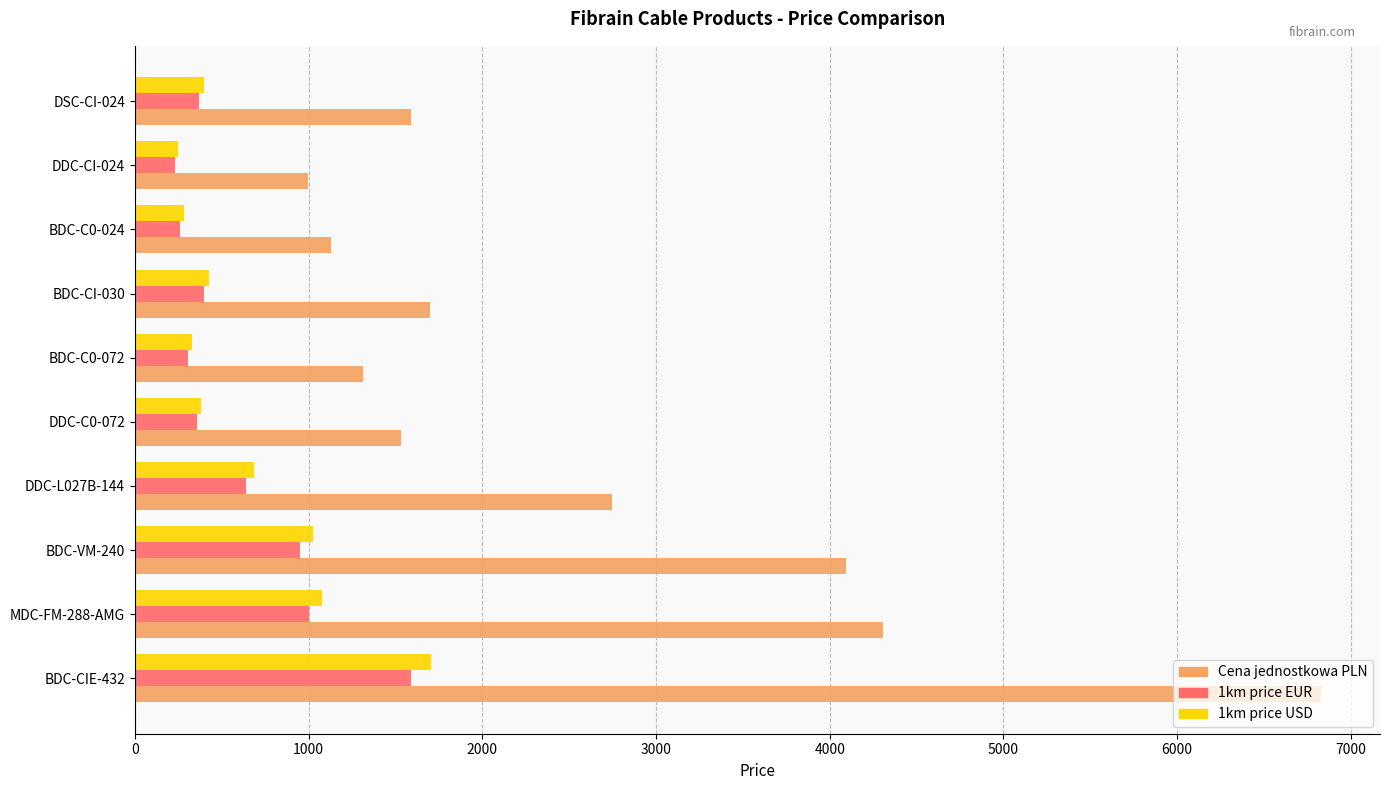

What is the average value of the Cena jednostkowa PLN series?

2624.1